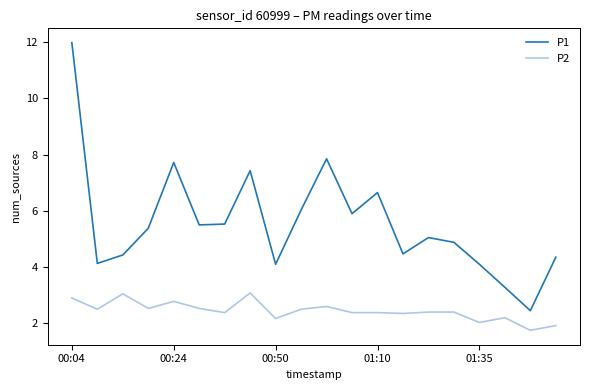

How many lines are shown in the chart?

2